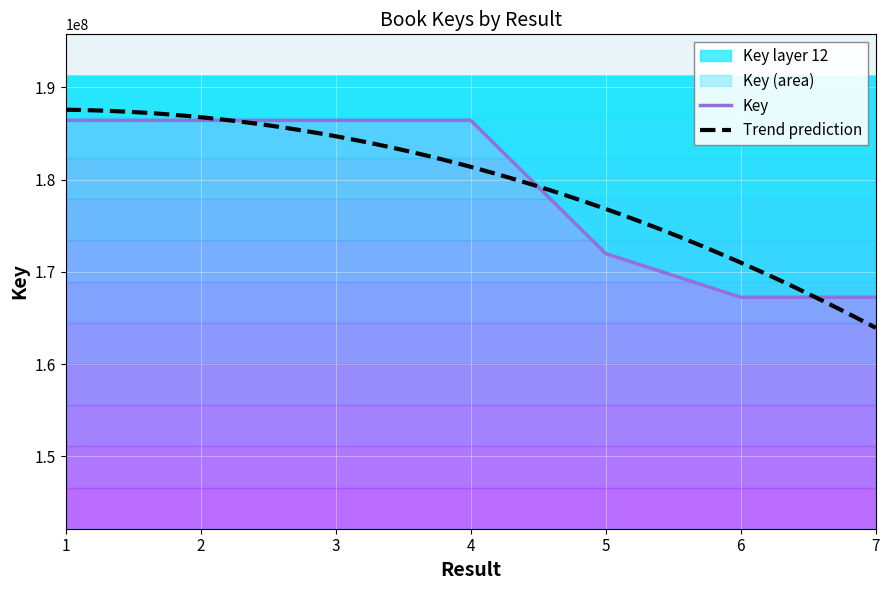

Count the number of values greater than 186412711.

3